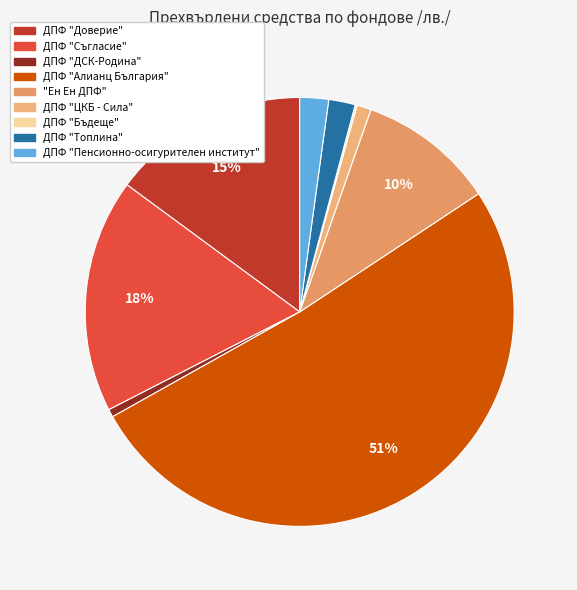

Does any single category account for the majority?

Yes